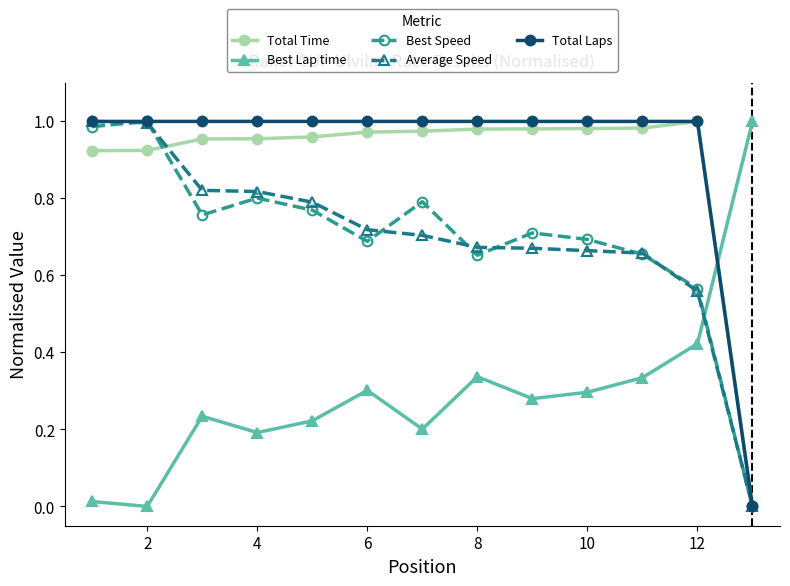

How many times do Total Laps and Best Lap time cross each other?

1